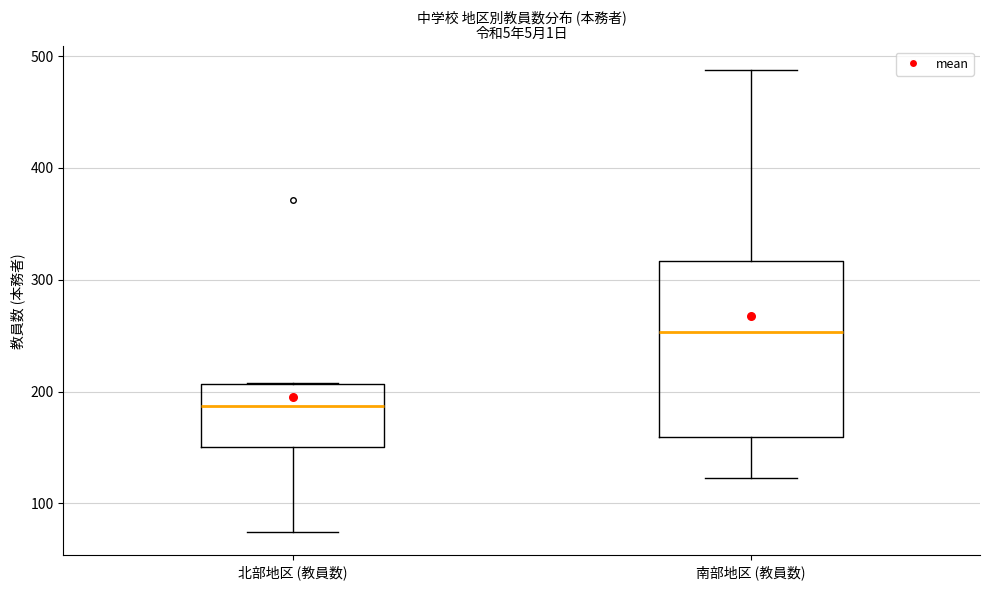

Which box is the tallest, from its lower edge to its upper edge?

南部地区 (教員数)